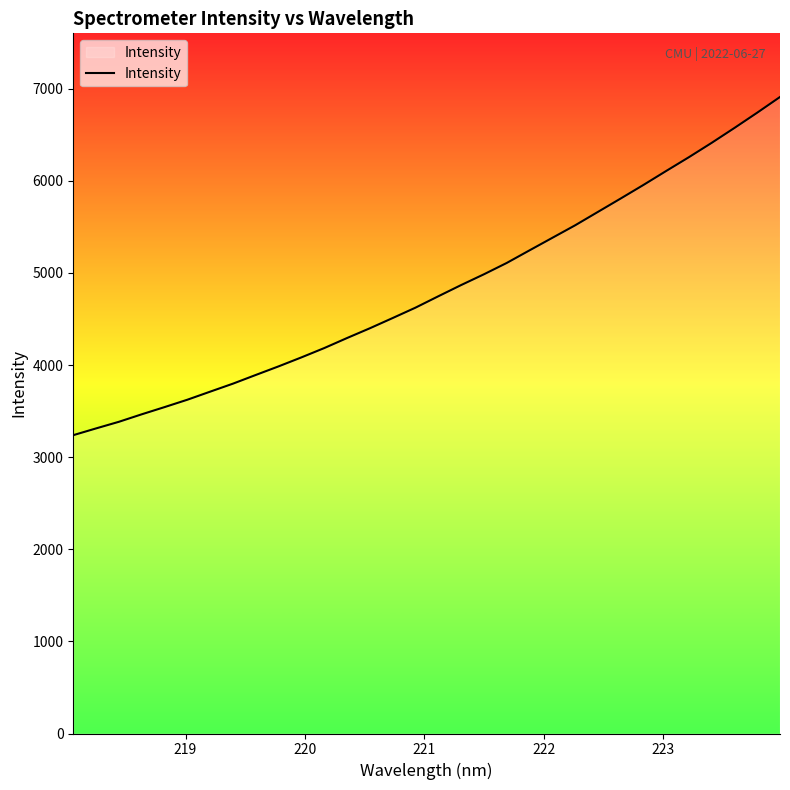

Reading left to right, list all the values displayed in this chart.

3239.1	3312.6	3384.4	3465.7	3543.9	3624.1	3711.7	3798.7	3893.1	3986.4	4083.8	4184.9	4293.9	4399.8	4510.9	4623.5	4746.9	4868.6	4985.5	5108.5	5245.3	5381.2	5516.9	5662.4	5807.9	5955.3	6107.4	6257.3	6413.1	6574.8	6740.7	6911.0